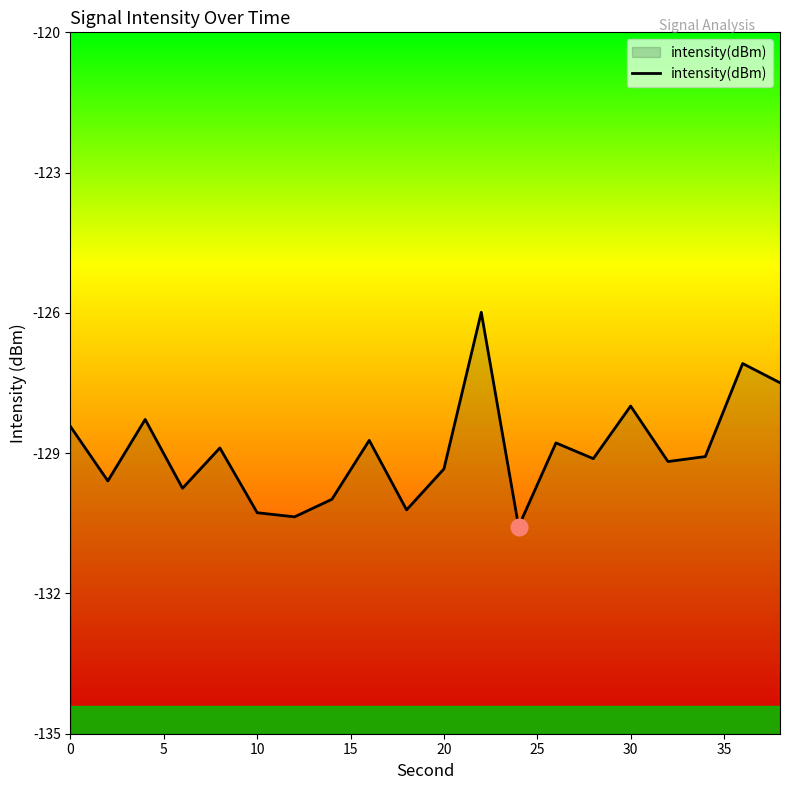

True or false: the data shows -77.7 at 10.

False